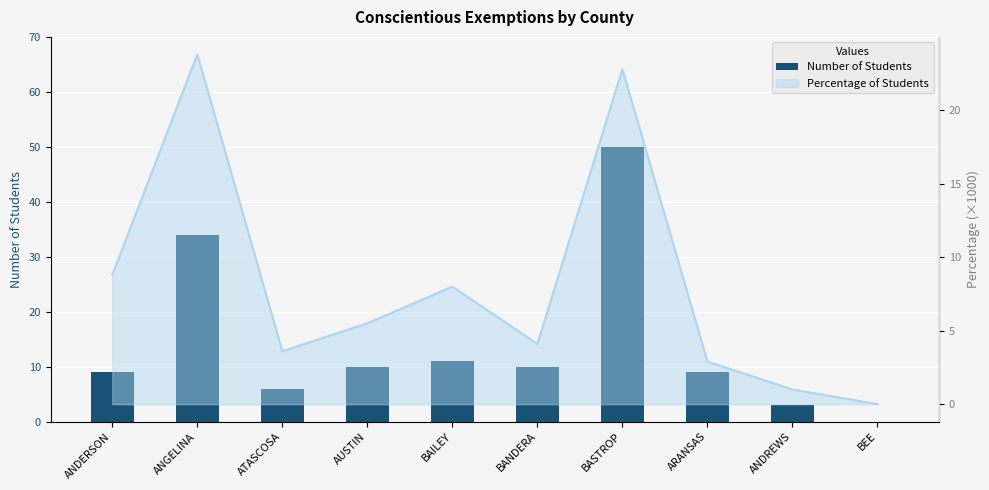

Does the chart contain any negative values?

No